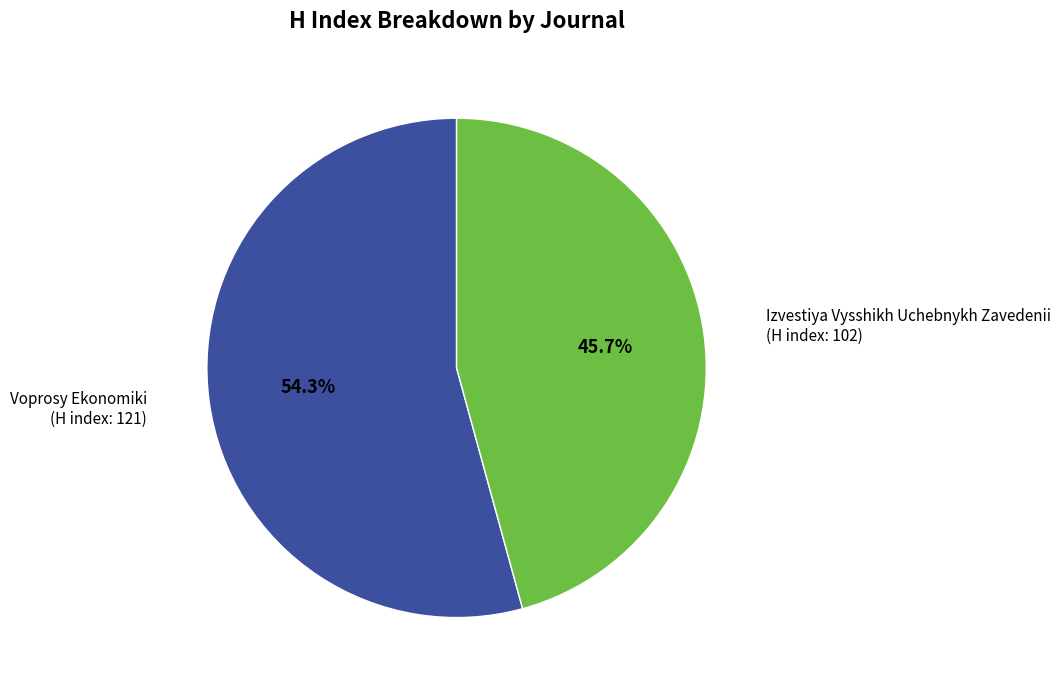

Count the number of slices in the pie.

2